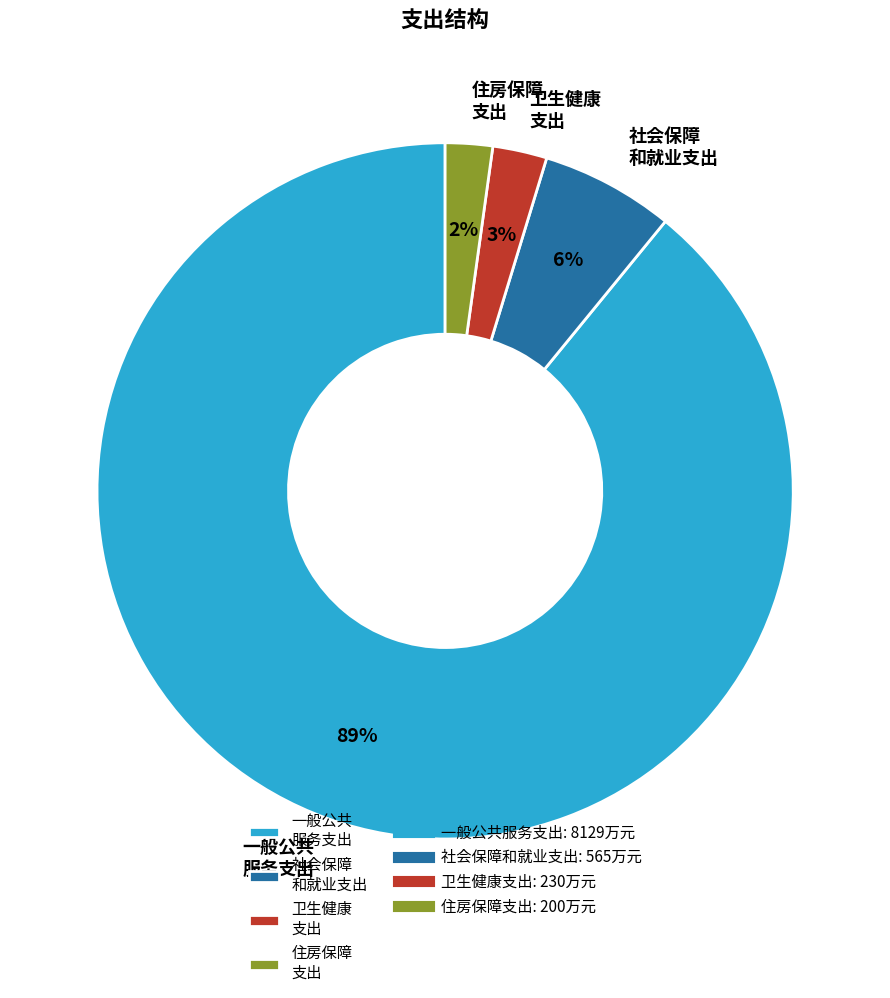

To the nearest percent, what is the combined percentage of 卫生健康 支出 and 一般公共 服务支出?

92%